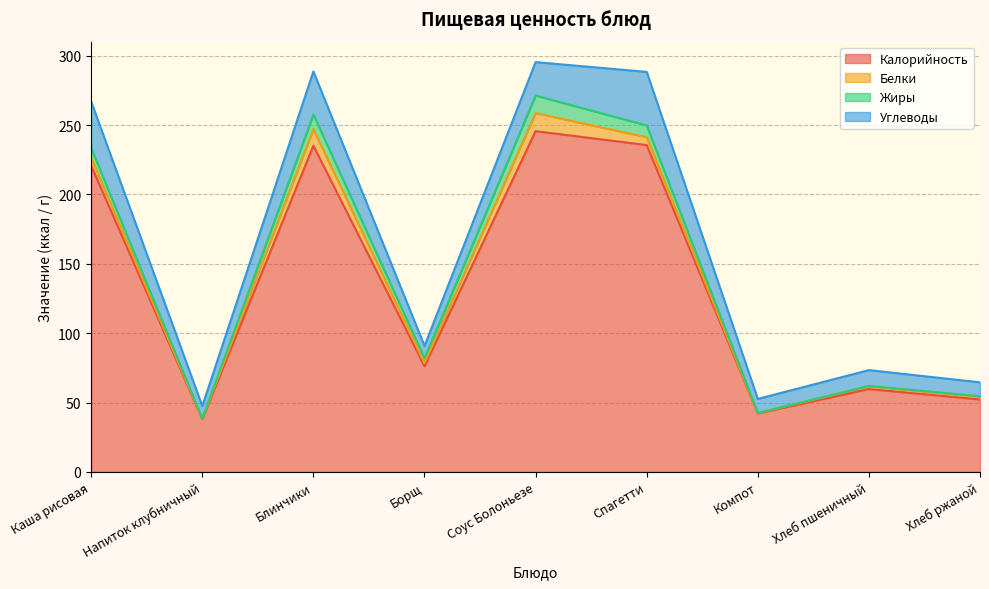

Which series changed the most between Напиток клубничный and Соус Болоньезе?

Калорийность